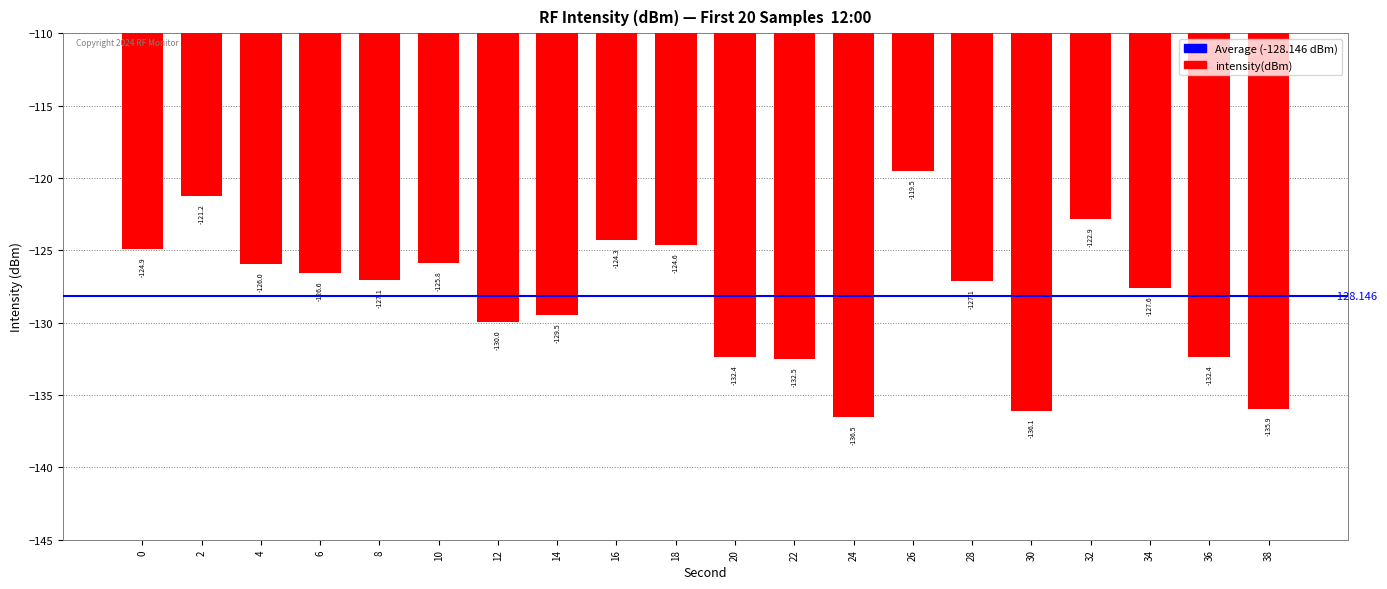

Rank the categories by value from lowest to highest.

24, 30, 38, 22, 36, 20, 12, 14, 34, 28, 8, 6, 4, 10, 0, 18, 16, 32, 2, 26